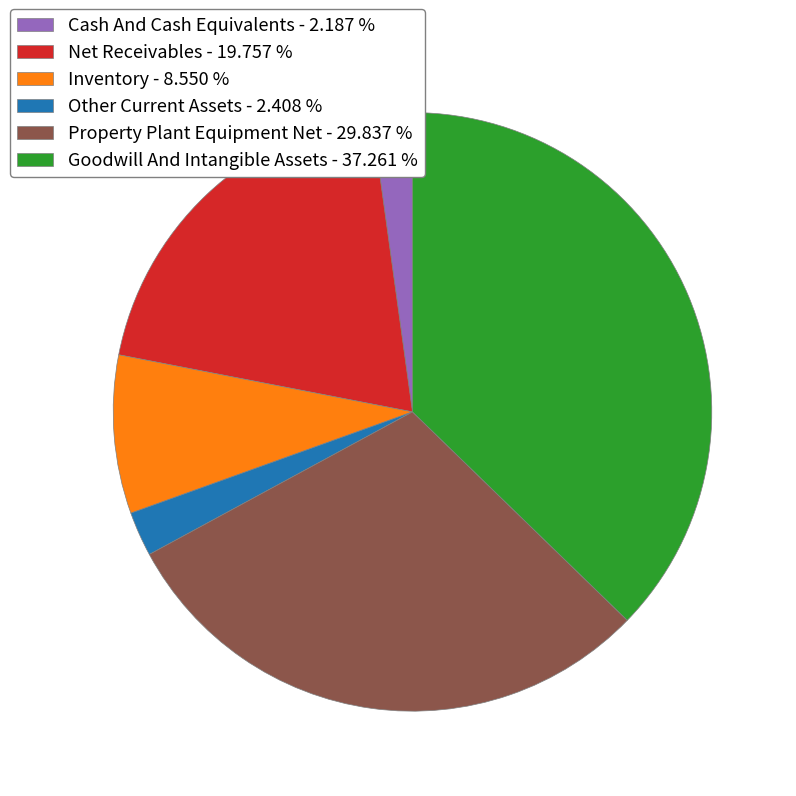

Approximately how many times larger is the value at Property Plant Equipment Net - 29.837 % compared to Goodwill And Intangible Assets - 37.261 %?

0.8